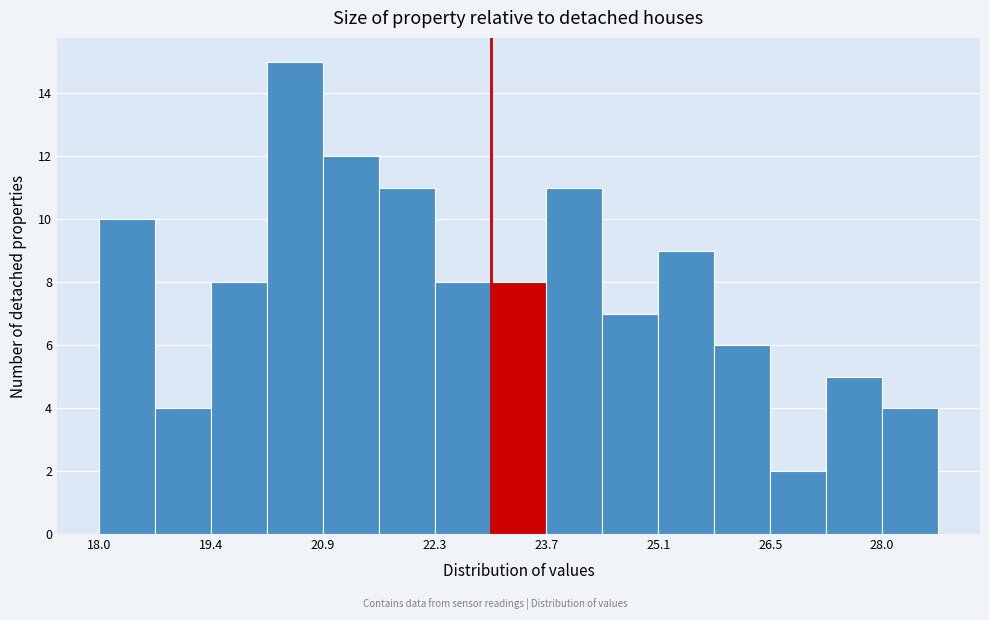

Around what value on the x-axis is the tallest bar? Give the approximate position of its centre, as read against the axis.

20.6